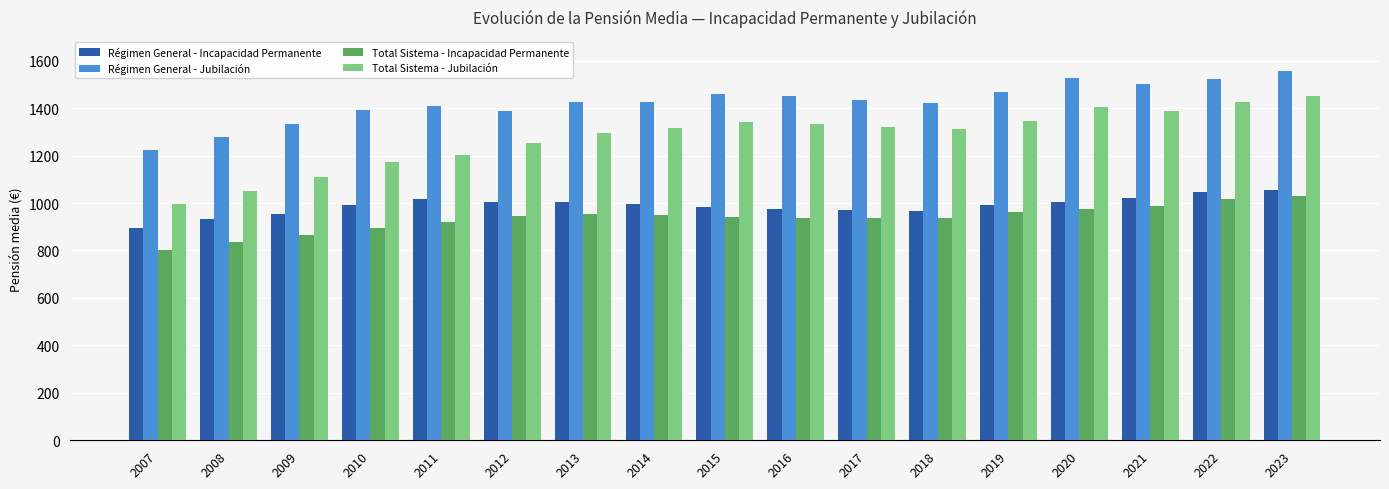

Count the number of data series in this chart.

4